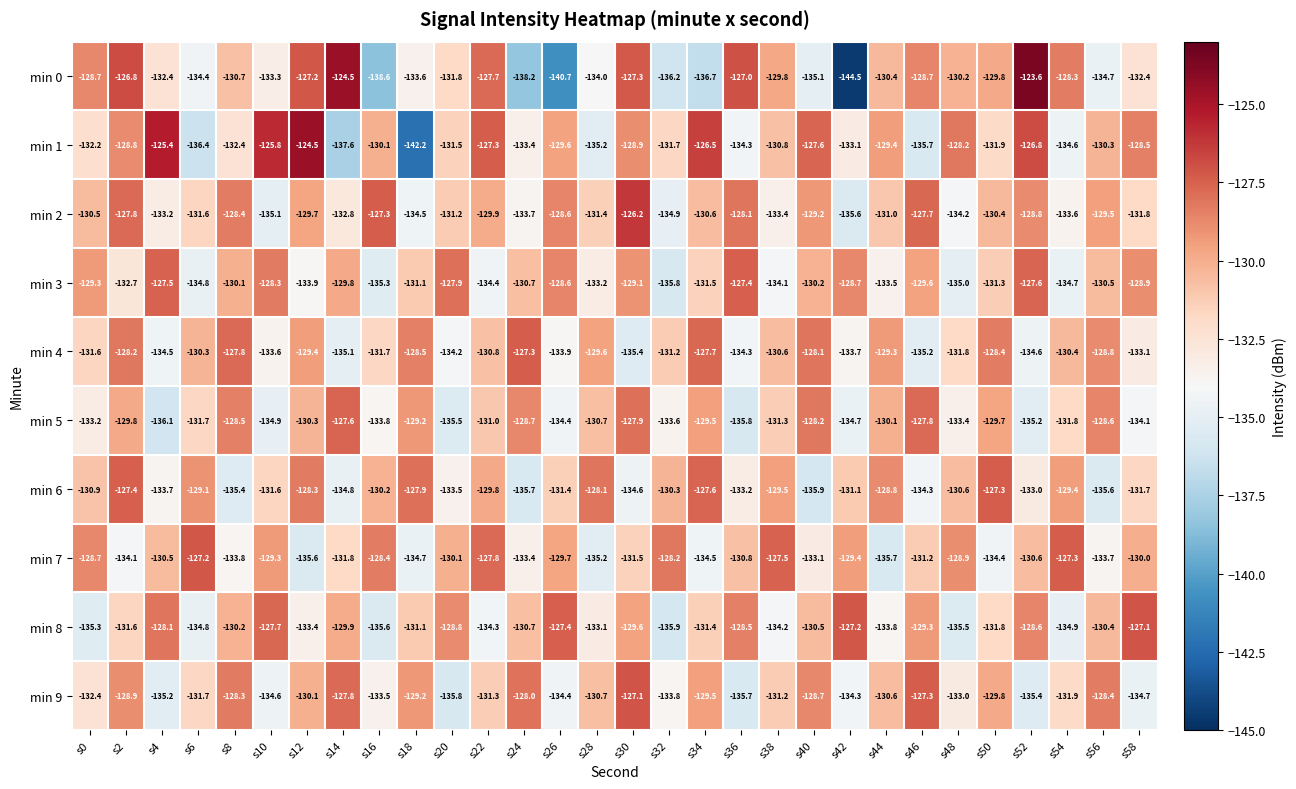

Read the min 7 value at s34.

-134.5